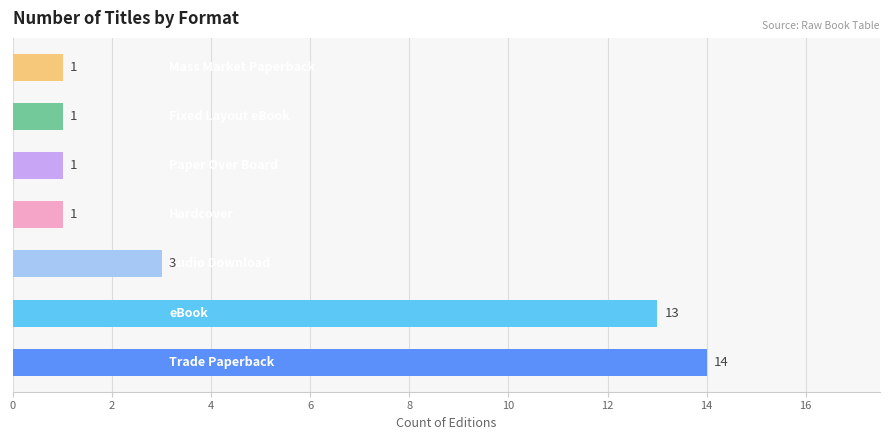

What is the maximum value shown in the chart?

14